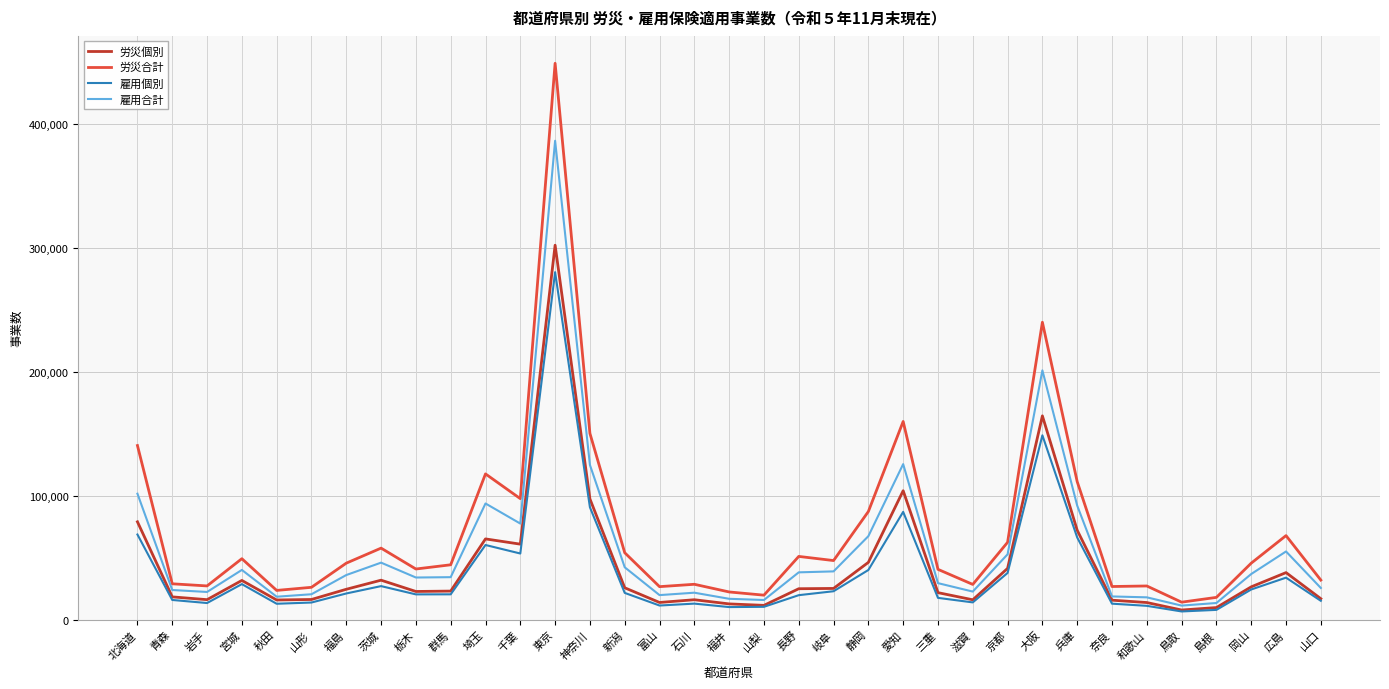

What is the sum of the 労災合計 values at 鳥取 and 広島?

81833